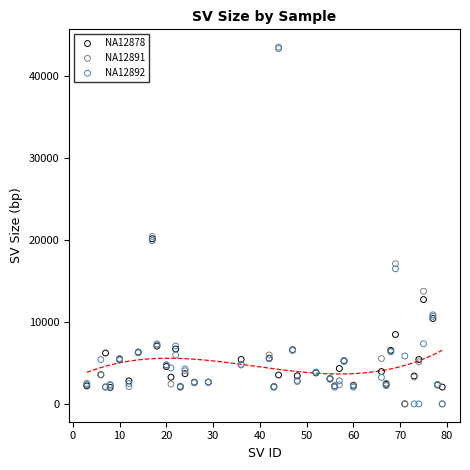

Which series has the largest Y range (max minus min)?

NA12892